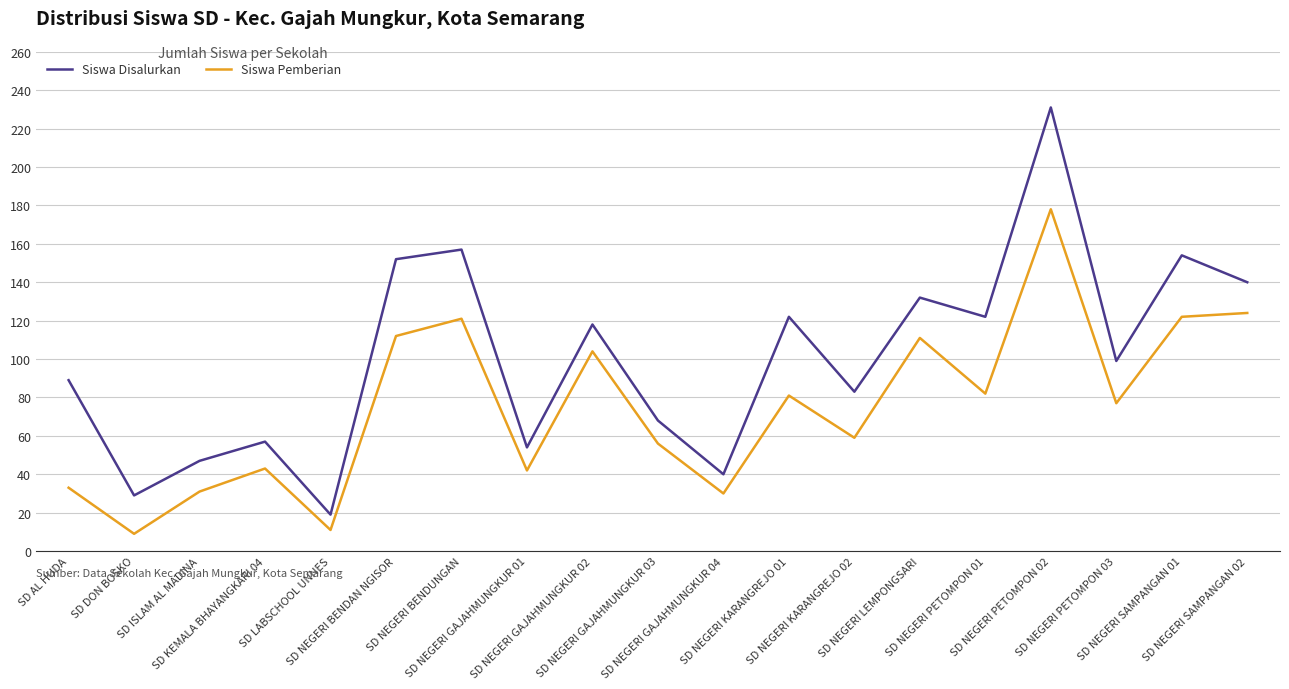

Which series has the widest spread of values?

Siswa Disalurkan